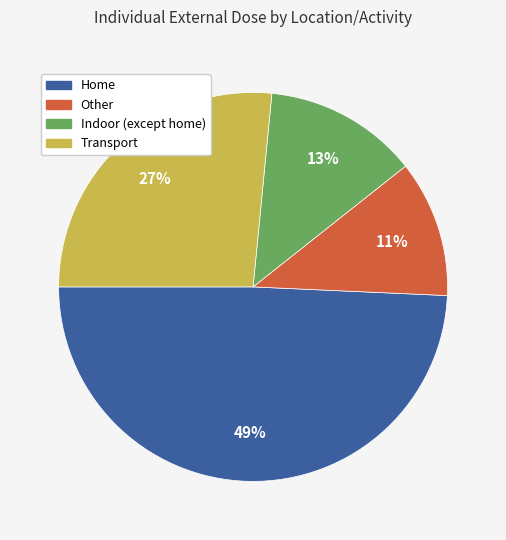

To the nearest percent, what is the average slice percentage?

25%